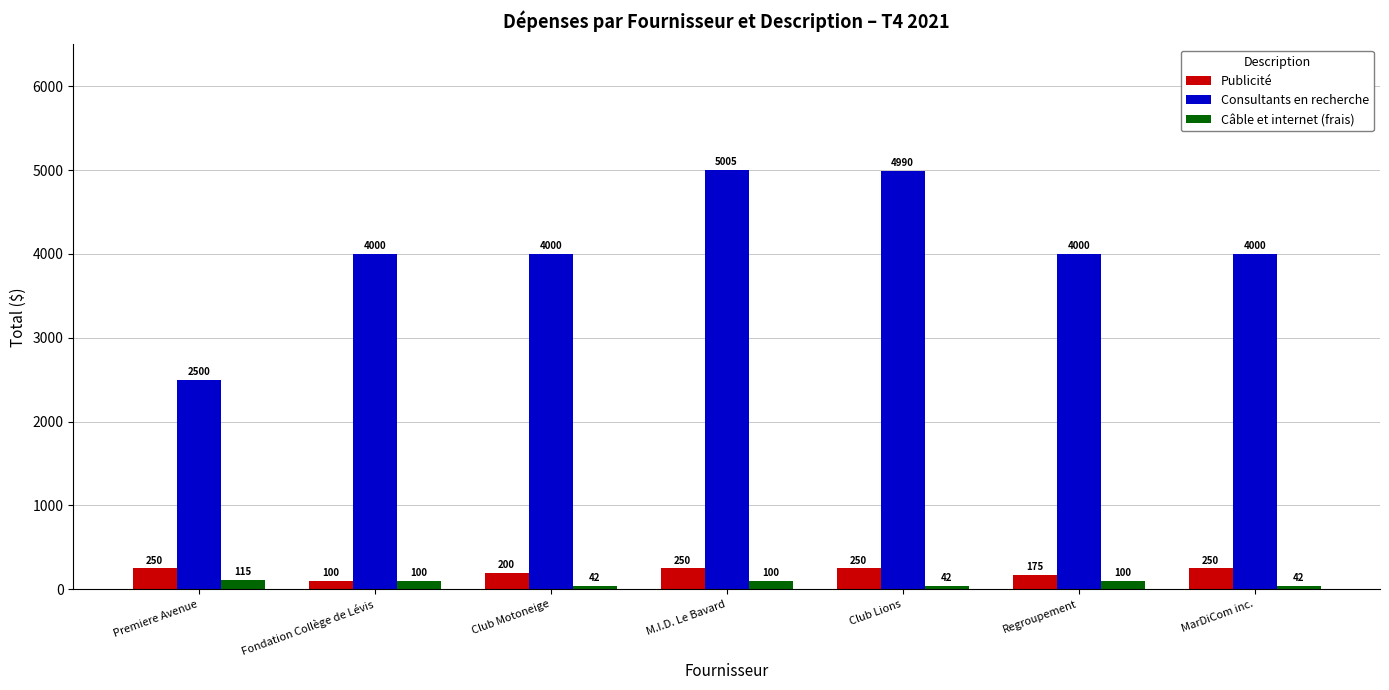

How many bars are there in total?

21